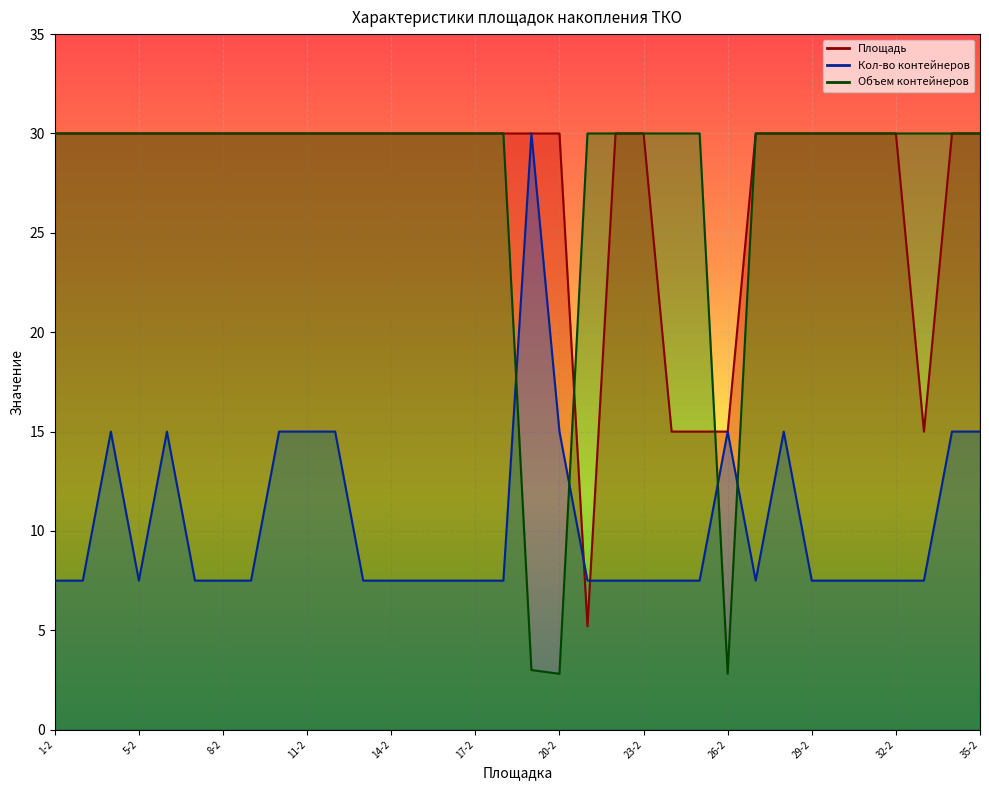

Reading left to right, extract all data points from this chart.

Площадь: 1-2=30.0	2-2=30.0	4-2=30.0	5-2=30.0	6-2=30.0	7-2=30.0	8-2=30.0	9-2=30.0	10-2=30.0	11-2=30.0	12-2=30.0	13-2=30.0	14-2=30.0	15-2=30.0	16-2=30.0	17-2=30.0	18-2=30.0	19-2=30.0	20-2=30.0	21-2=5.2	22-2=30.0	23-2=30.0	24-2=15.0	25-2=15.0	26-2=15.0	27-2=30.0	28-2=30.0	29-2=30.0	30-2=30.0	31-2=30.0	32-2=30.0	33-2=15.0	34-2=30.0	35-2=30.0
Кол-во контейнеров: 1-2=7.5	2-2=7.5	4-2=15.0	5-2=7.5	6-2=15.0	7-2=7.5	8-2=7.5	9-2=7.5	10-2=15.0	11-2=15.0	12-2=15.0	13-2=7.5	14-2=7.5	15-2=7.5	16-2=7.5	17-2=7.5	18-2=7.5	19-2=30.0	20-2=15.0	21-2=7.5	22-2=7.5	23-2=7.5	24-2=7.5	25-2=7.5	26-2=15.0	27-2=7.5	28-2=15.0	29-2=7.5	30-2=7.5	31-2=7.5	32-2=7.5	33-2=7.5	34-2=15.0	35-2=15.0
Объем контейнеров: 1-2=30.0	2-2=30.0	4-2=30.0	5-2=30.0	6-2=30.0	7-2=30.0	8-2=30.0	9-2=30.0	10-2=30.0	11-2=30.0	12-2=30.0	13-2=30.0	14-2=30.0	15-2=30.0	16-2=30.0	17-2=30.0	18-2=30.0	19-2=3.0	20-2=2.8	21-2=30.0	22-2=30.0	23-2=30.0	24-2=30.0	25-2=30.0	26-2=2.8	27-2=30.0	28-2=30.0	29-2=30.0	30-2=30.0	31-2=30.0	32-2=30.0	33-2=30.0	34-2=30.0	35-2=30.0